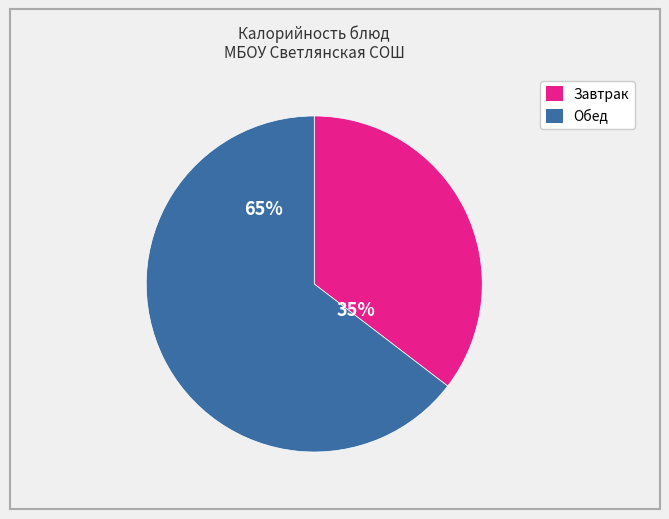

To the nearest percent, what is the average slice percentage?

50%